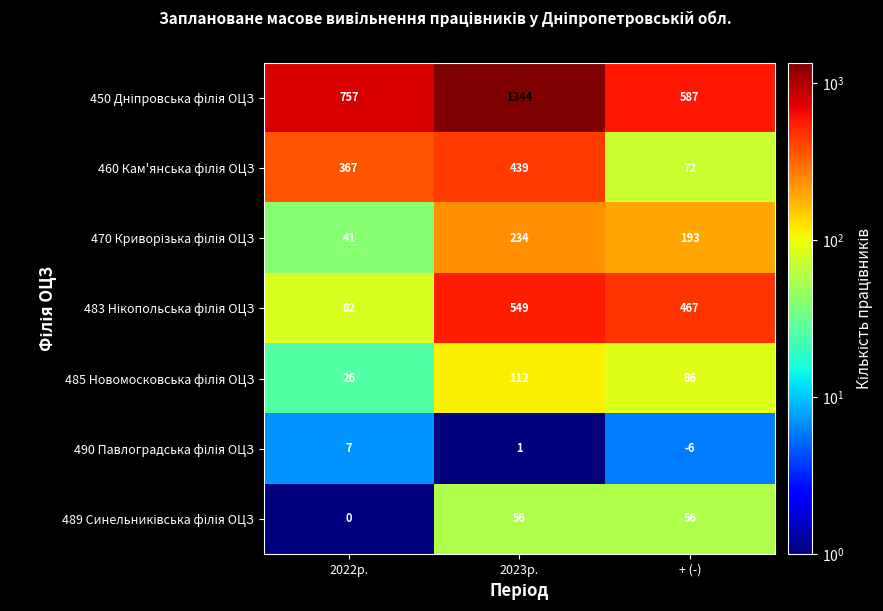

At which category is the sum across all series the highest?

2023р.